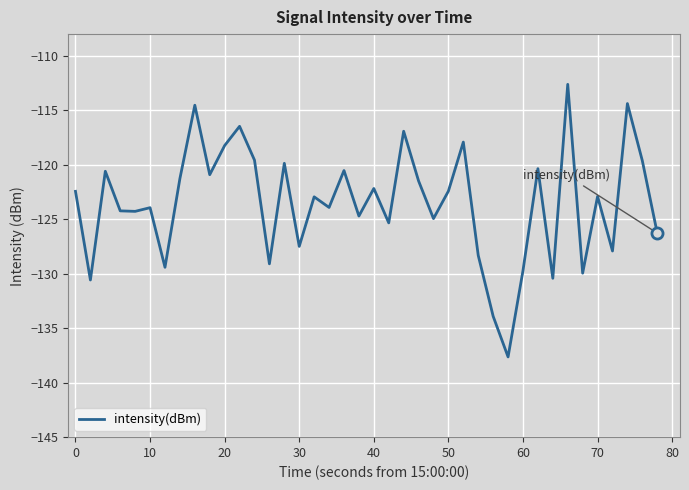

What is the difference between the maximum and minimum values?

25.0